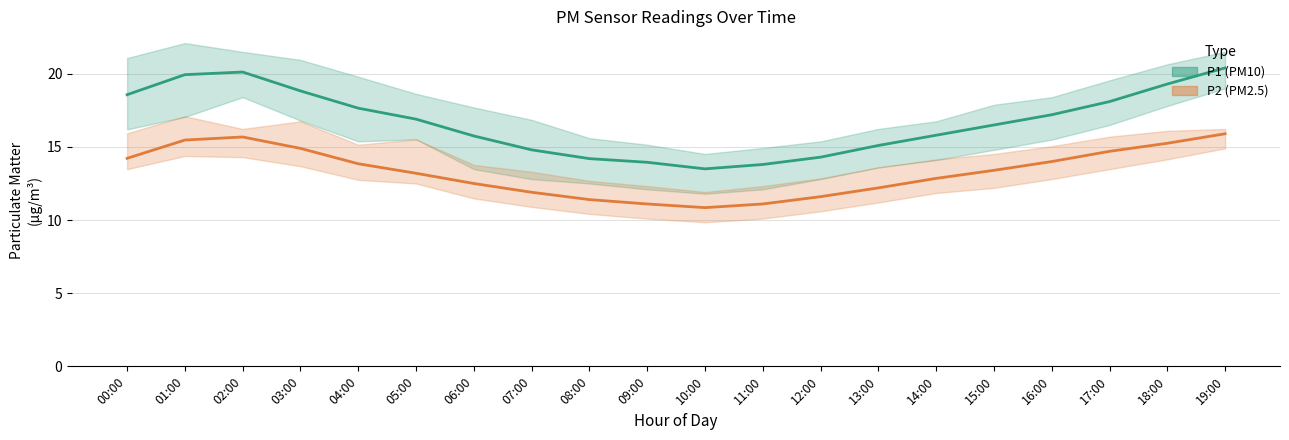

At which label does P1 mean reach its minimum?

10:00